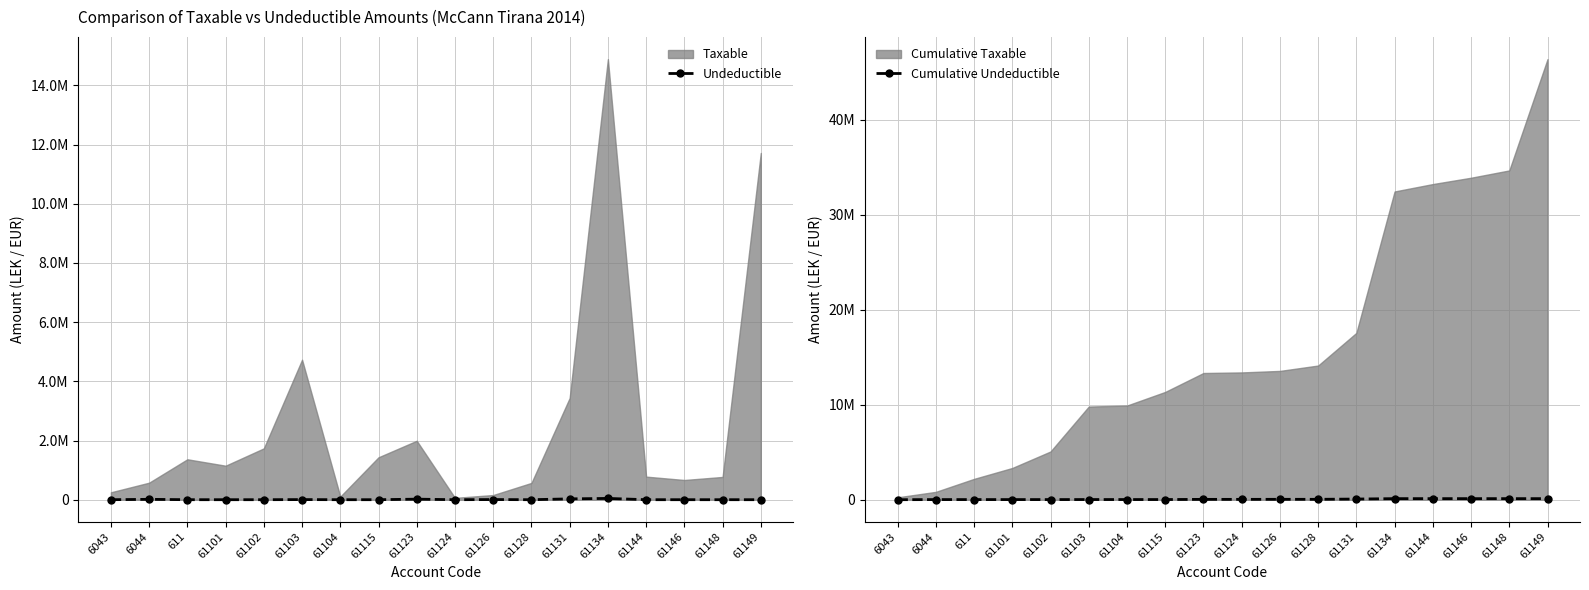

In Undeductible, how many points are lower than both neighbors (excluding endpoints)?

3